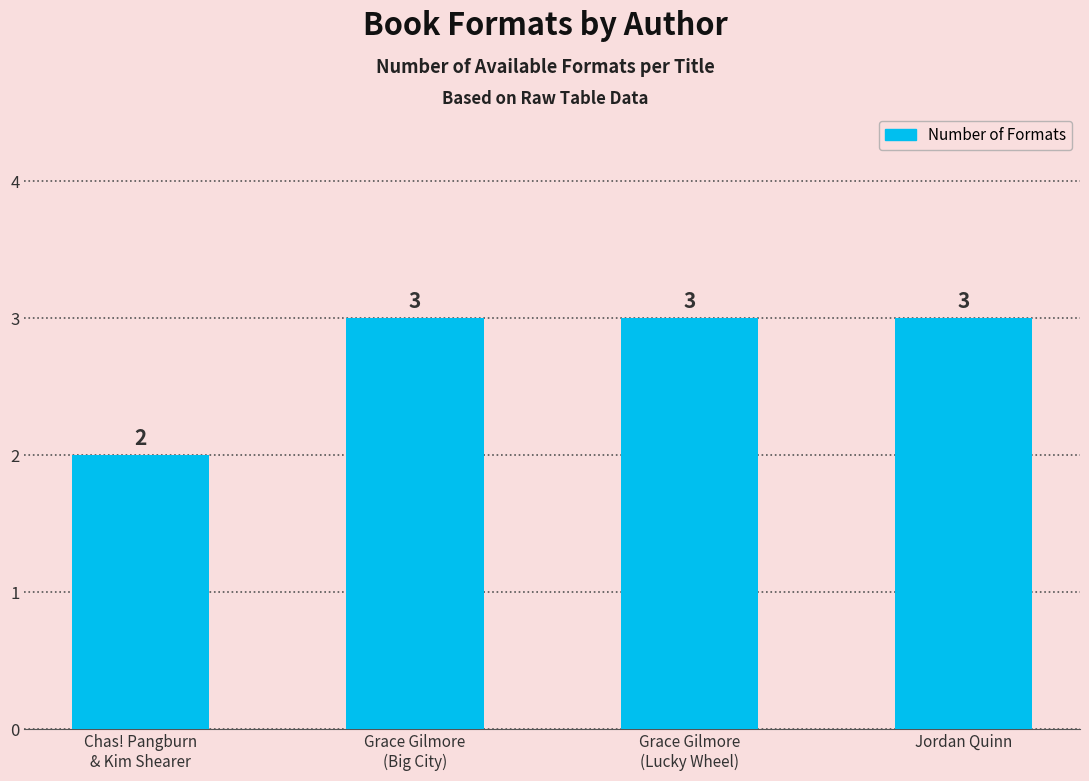

True or false: the data shows 2 at Jordan Quinn.

False